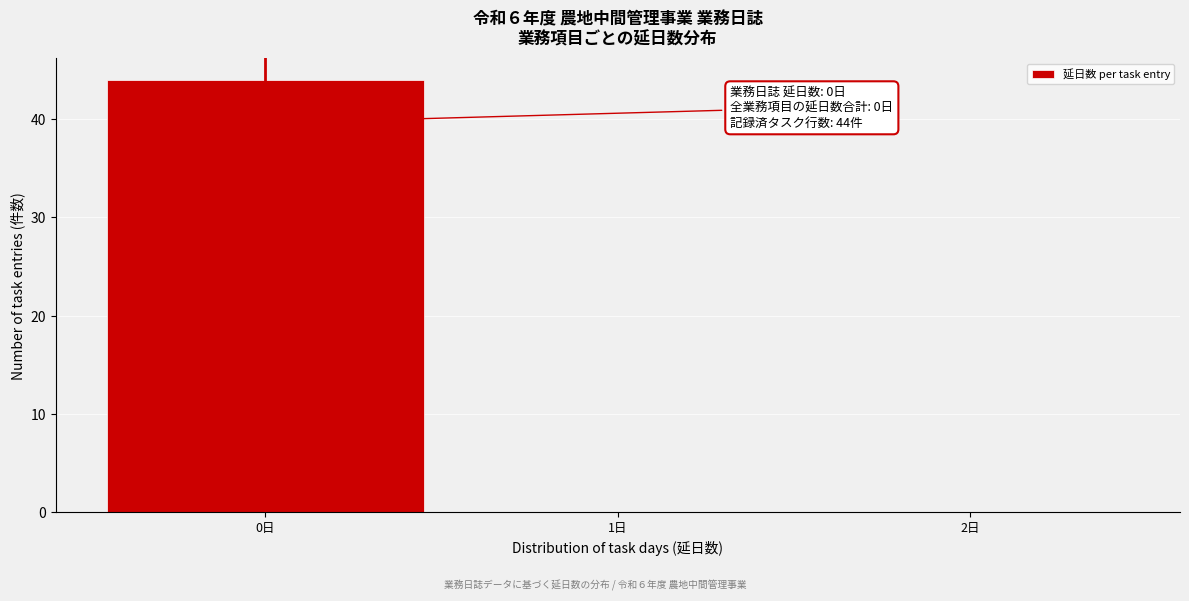

Which range on the x-axis has the tallest bar?

-0.5 to 0.5